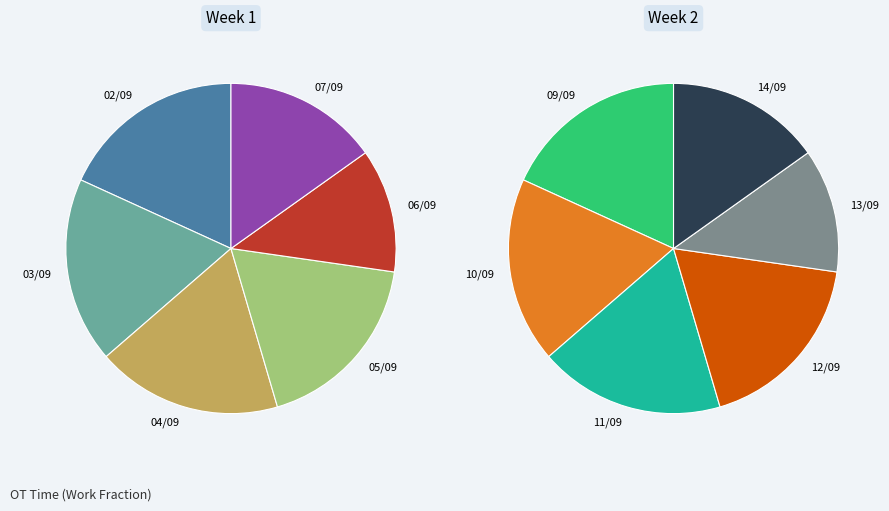

Which slice is the smallest?

06/09